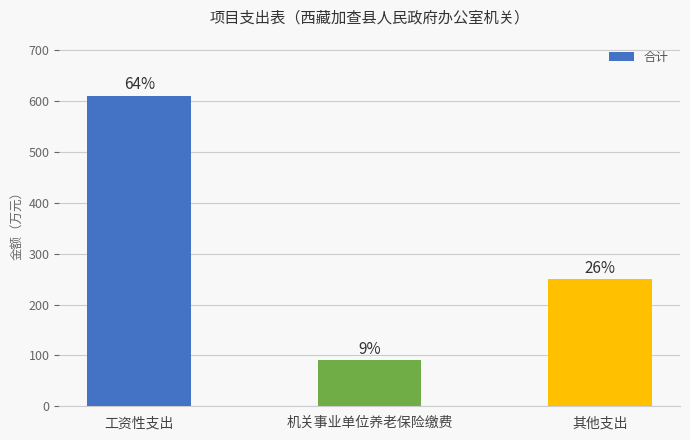

Does the chart contain any negative values?

No